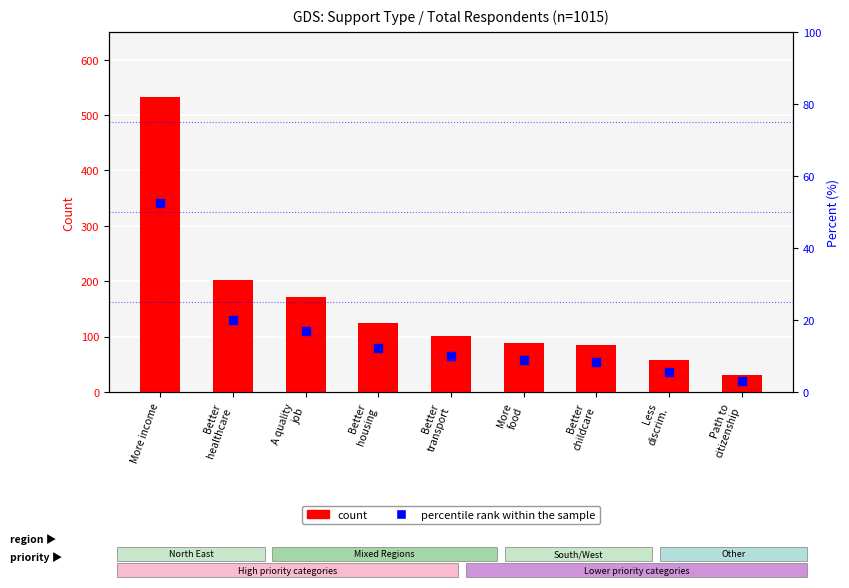

Is the value of percentile rank within the sample at More
food greater than the value of count at More
food?

No